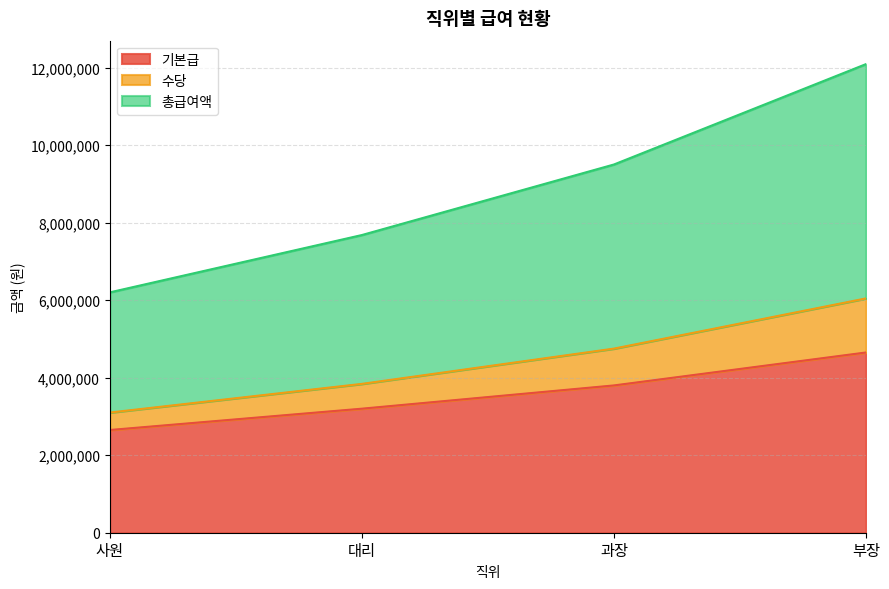

At which category is the sum across all series the highest?

부장